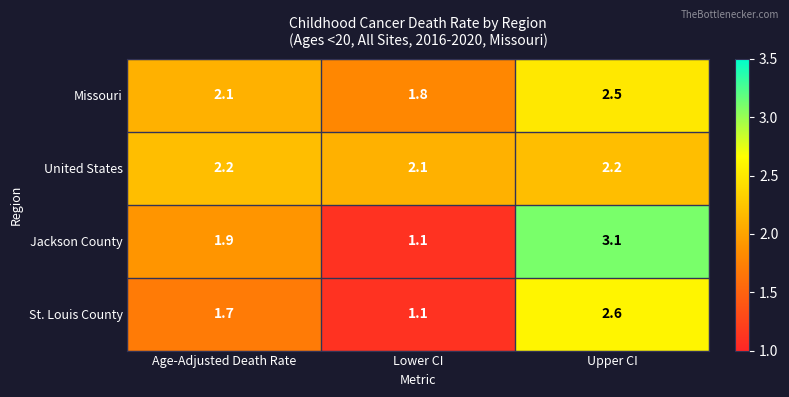

Between Lower CI and Upper CI, which series saw the biggest shift?

Jackson County